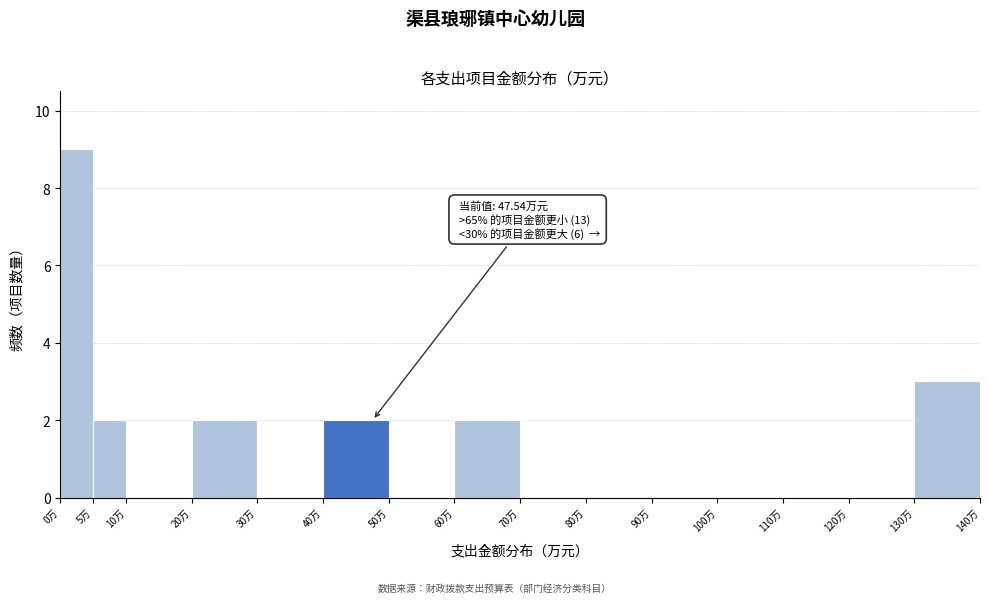

Over which range of the x-axis is the bar tallest?

0 to 5